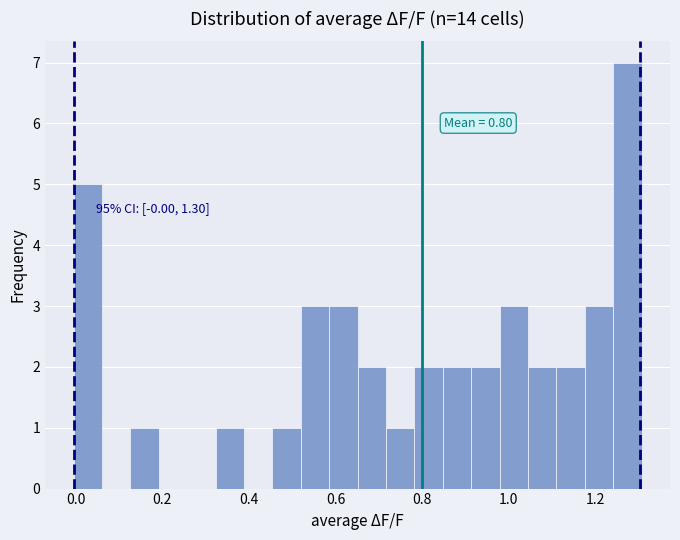

Read against the x-axis, roughly where is the centre of the tallest bar?

1.28